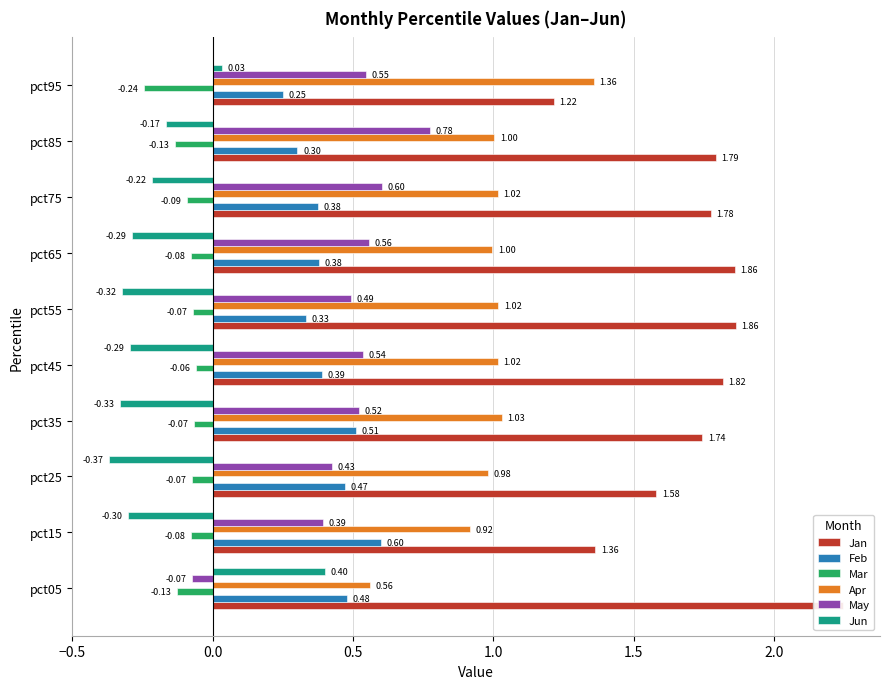

How many groups of bars are there?

10